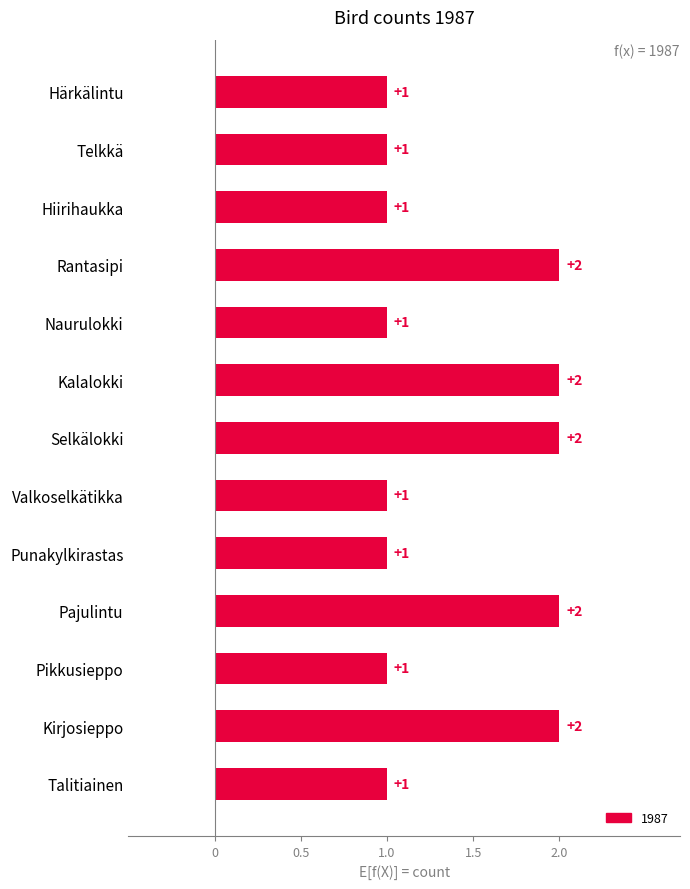

Where is the data nearest to the value 1?

Härkälintu